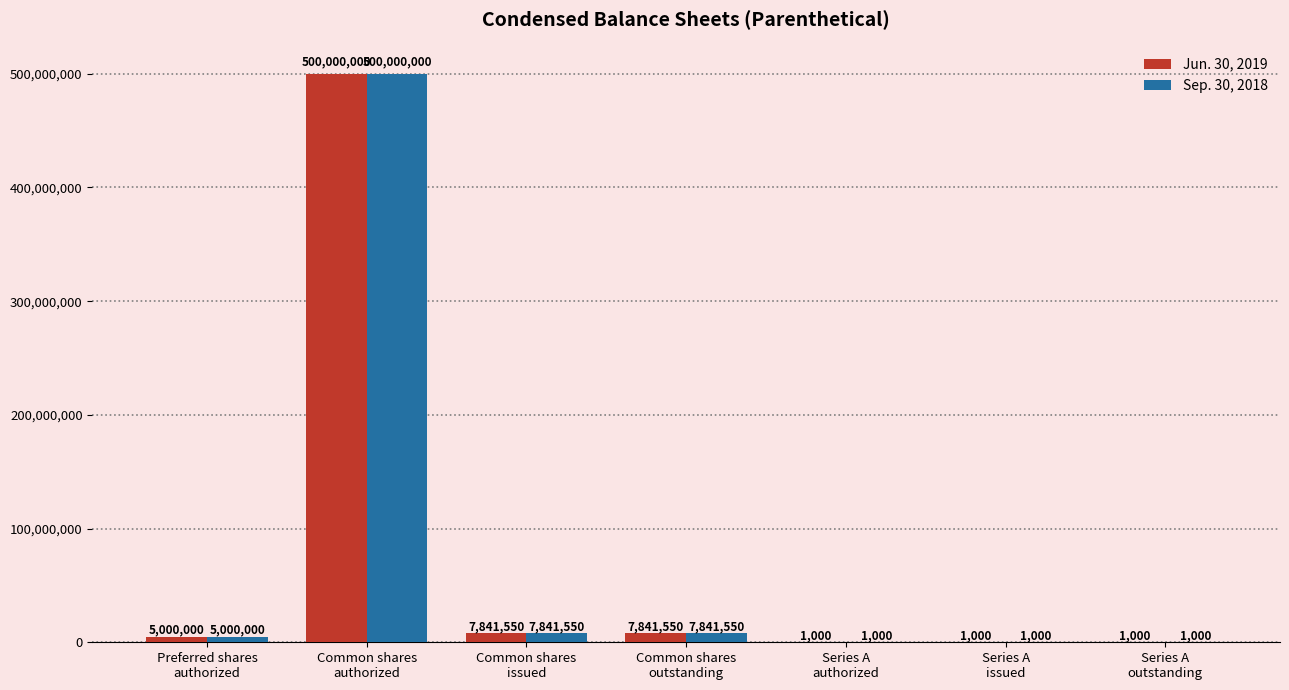

What is the average value of the Sep. 30, 2018 series?

74383729